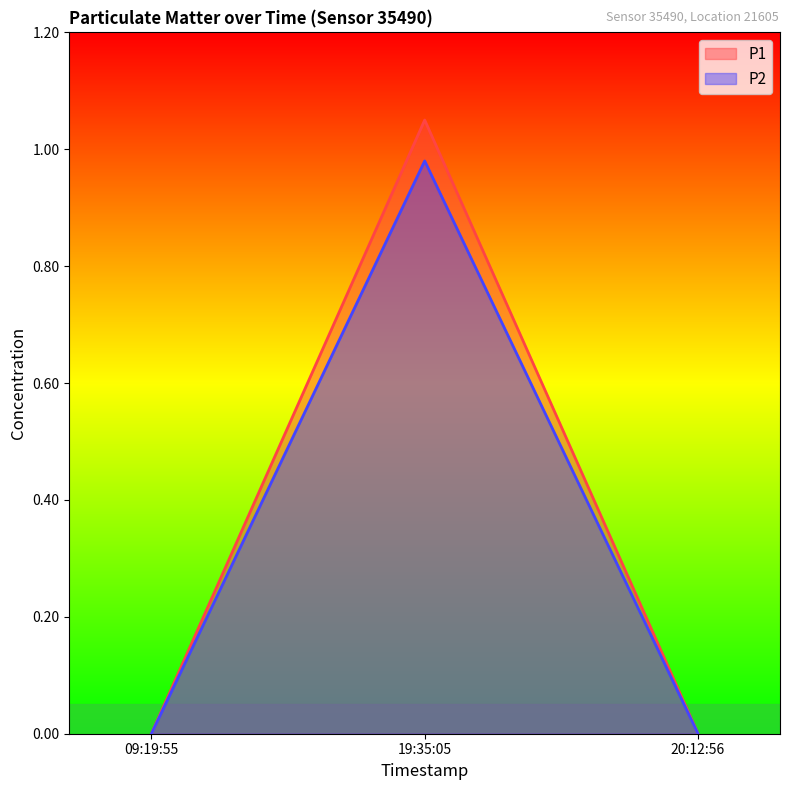

How many values in the P2 series exceed 0?

1